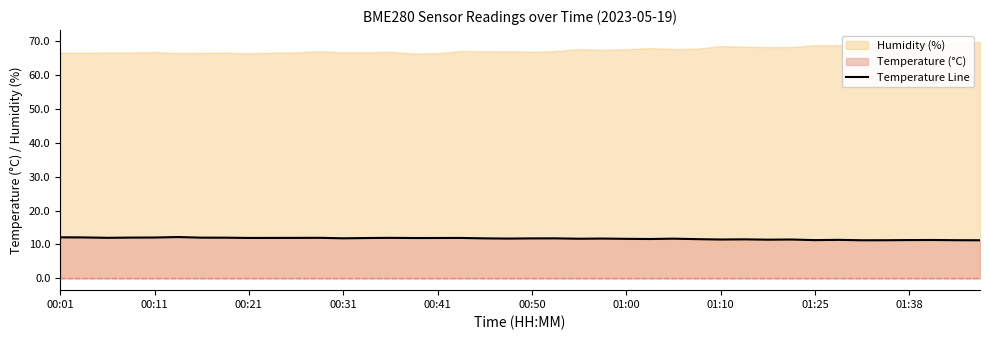

True or false: the data has more than 2 interior local peaks.

True